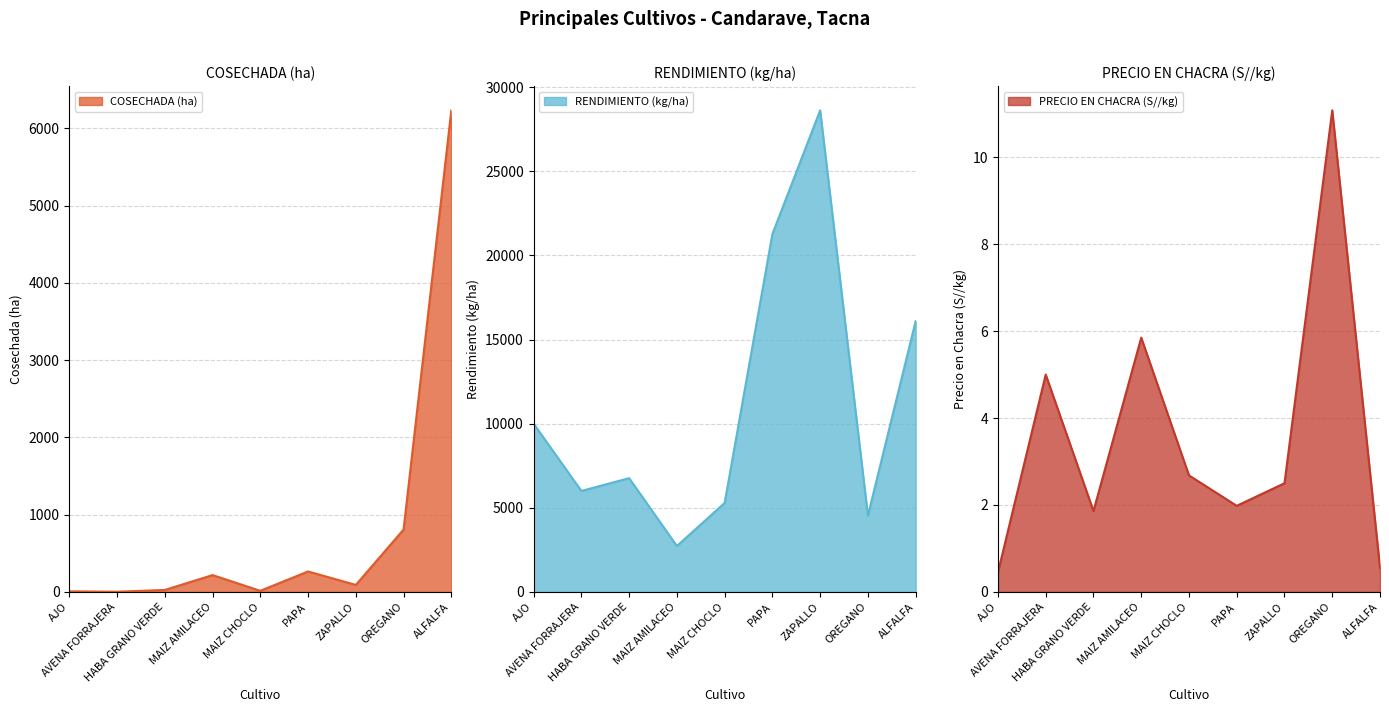

List the labels in order of COSECHADA (ha) value, largest first.

ALFALFA, OREGANO, PAPA, MAIZ AMILACEO, ZAPALLO, HABA GRANO VERDE, MAIZ CHOCLO, AJO, AVENA FORRAJERA